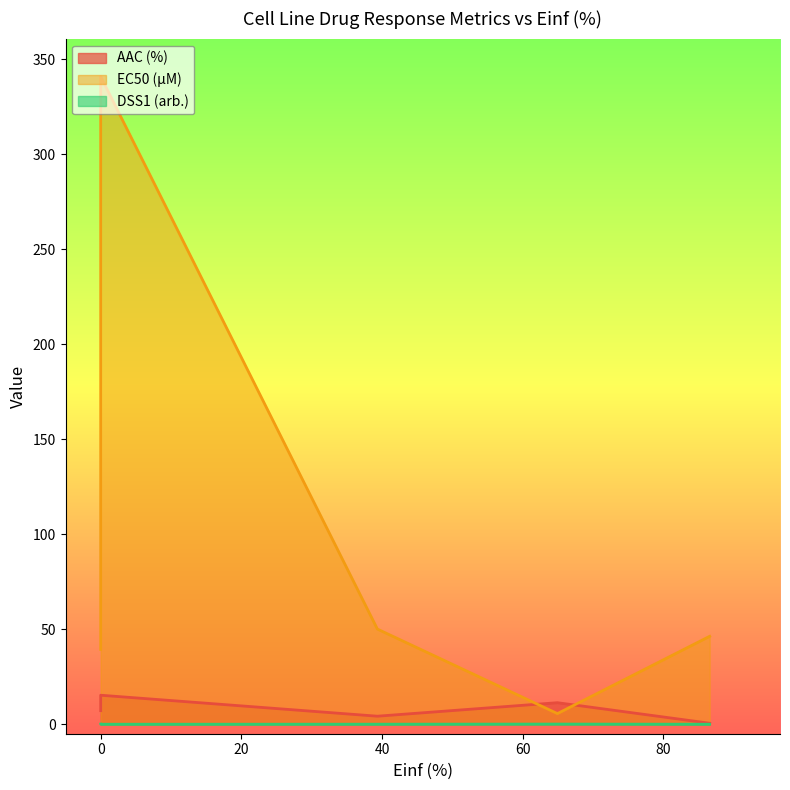

True or false: EC50 (µM) has a value of 341.0 at 0.0.

True